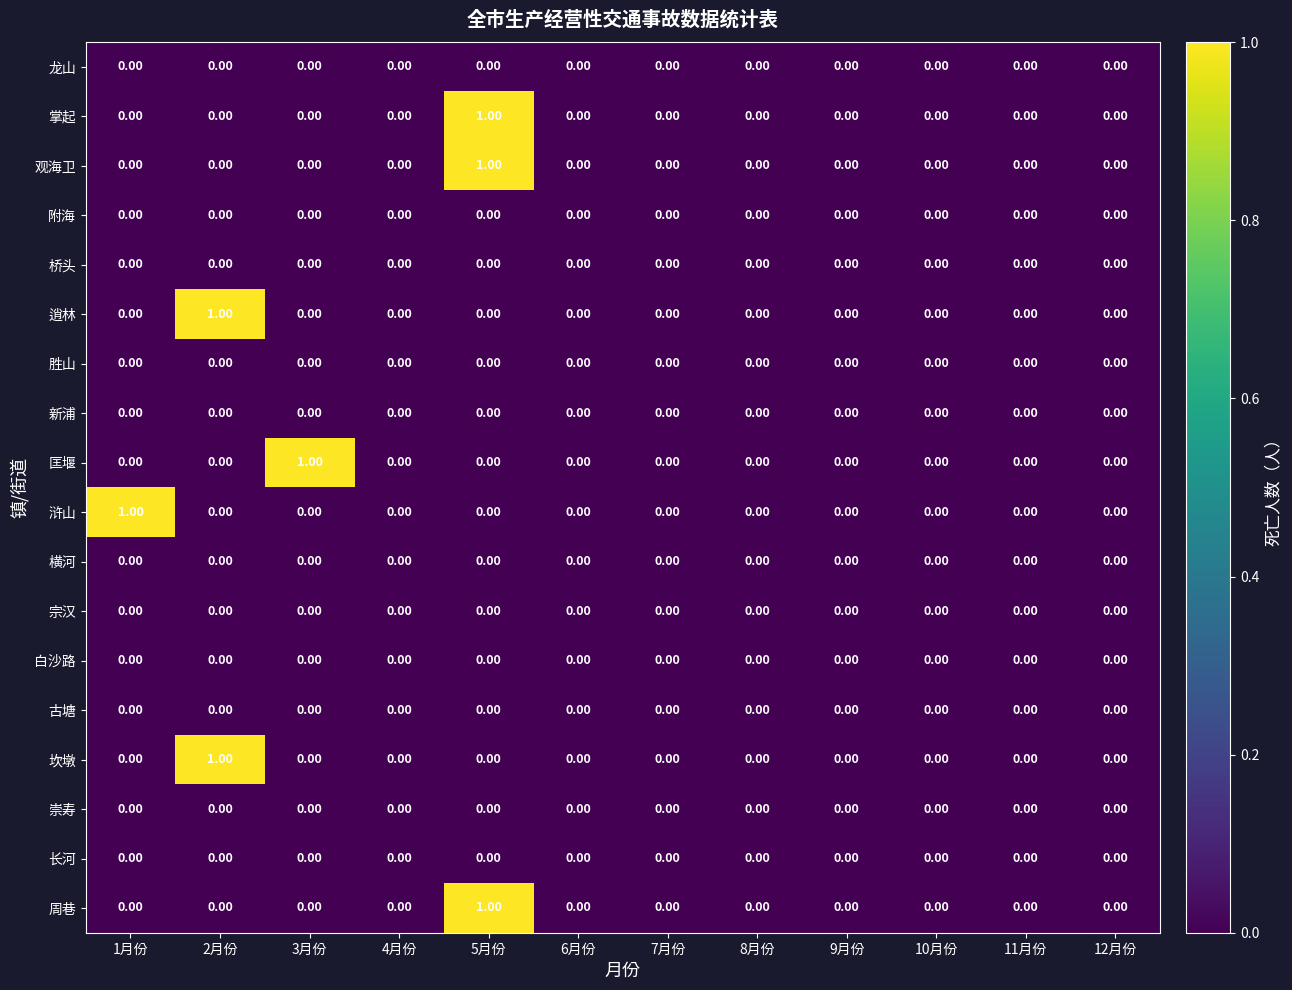

Between 3月份 and 8月份, which series saw the biggest shift?

匡堰